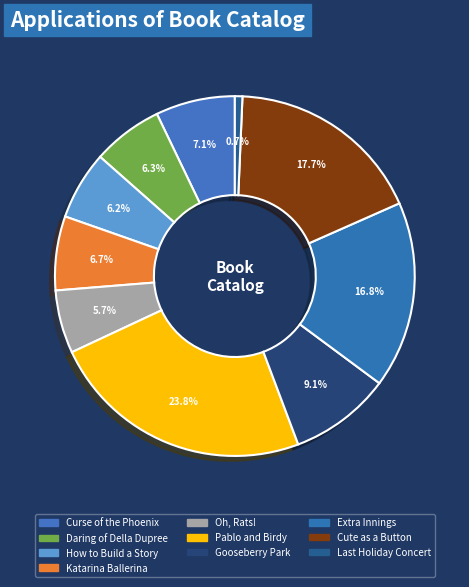

How many segments does this pie chart have?

10